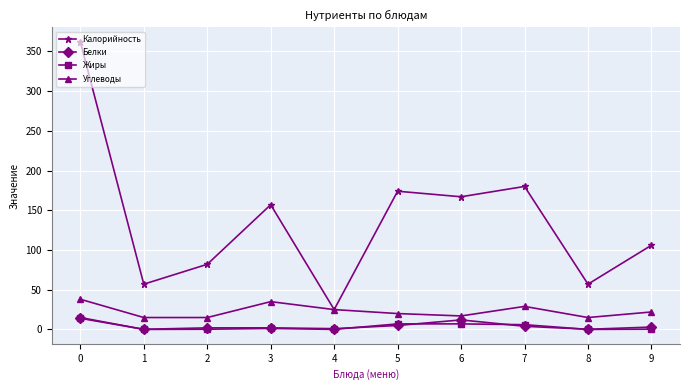

Which series has the largest total across all categories?

Калорийность